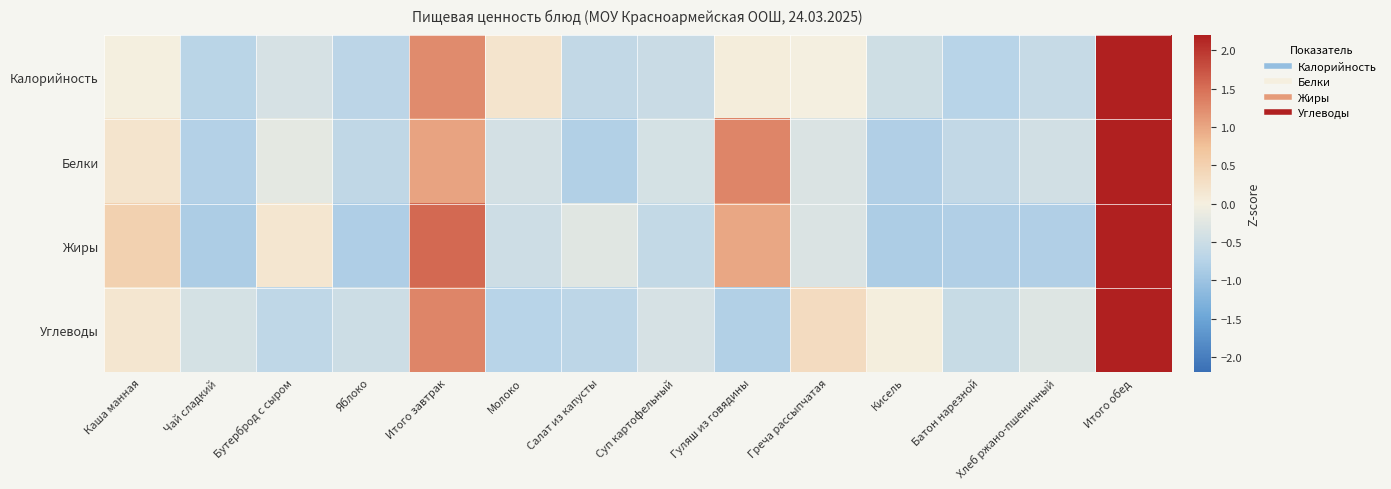

At which category is the sum across all series the highest?

Итого обед